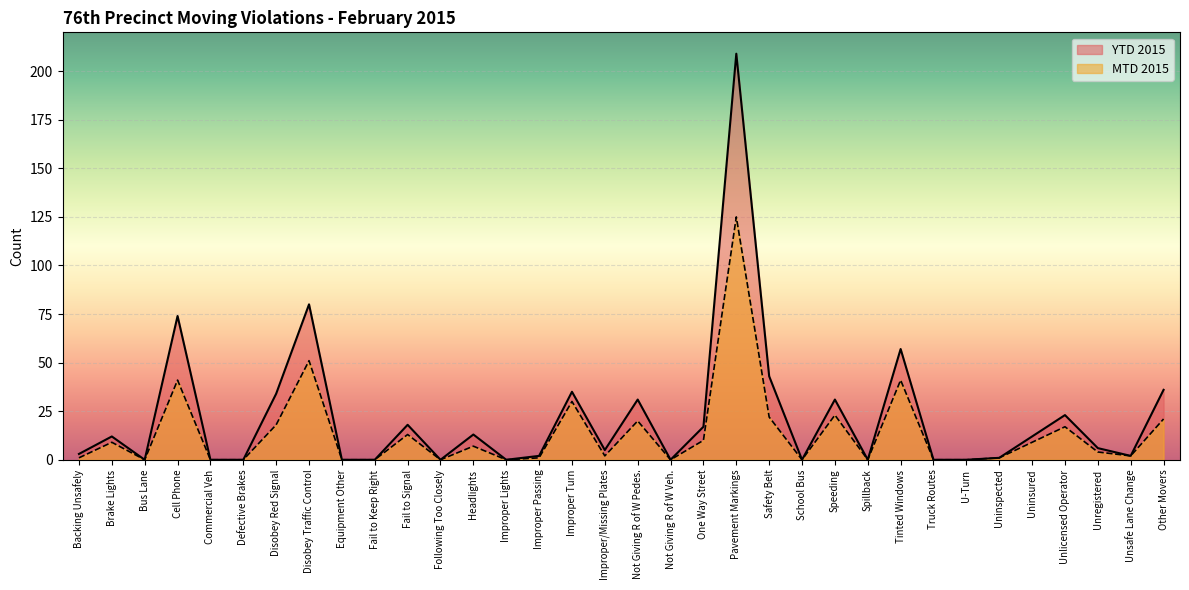

Between Bus Lane and Fail to Signal, which series saw the biggest shift?

YTD 2015